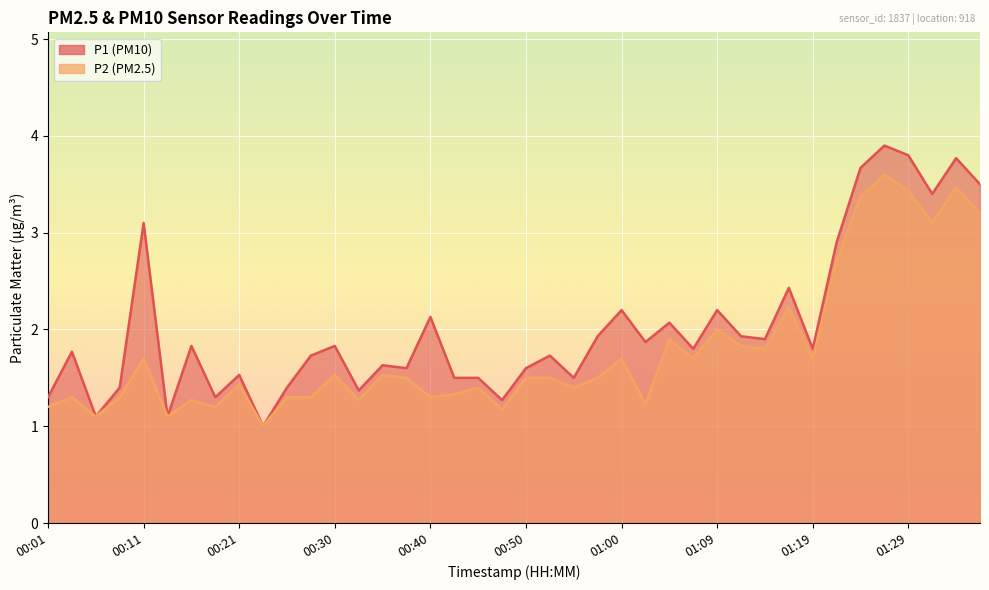

At how many categories does at least one series exceed 2?

13